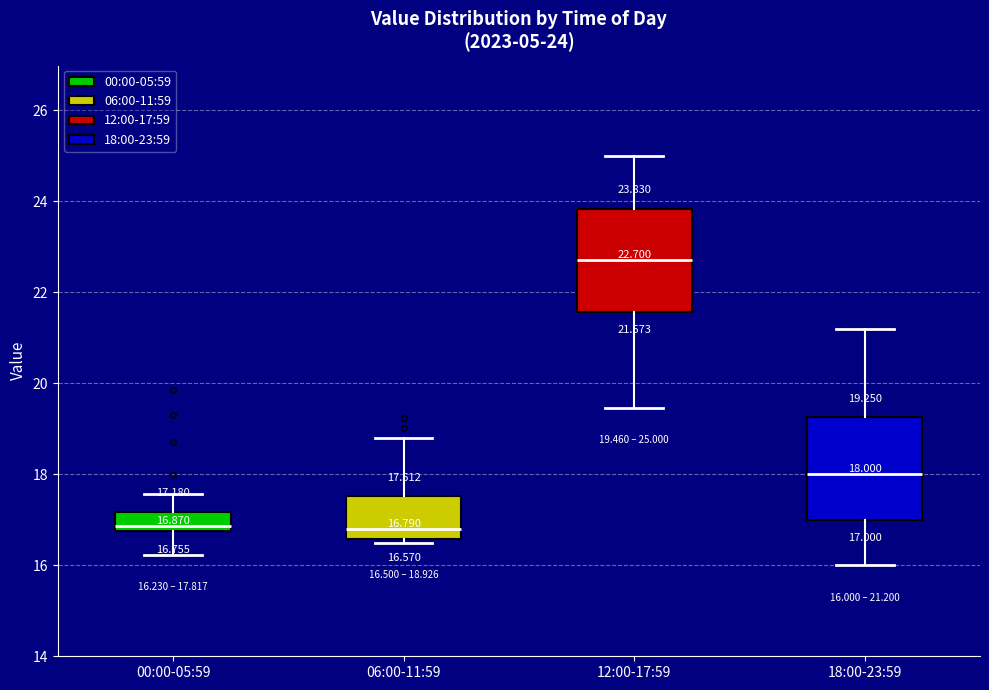

Which box has the highest median line?

12:00-17:59